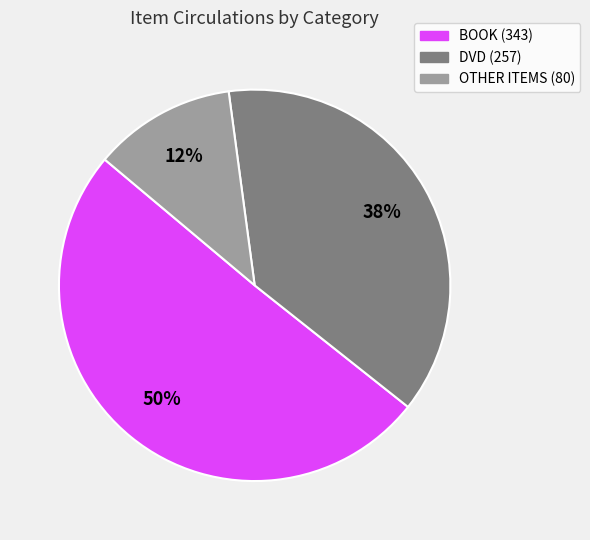

To the nearest percent, what is the average slice percentage?

33%